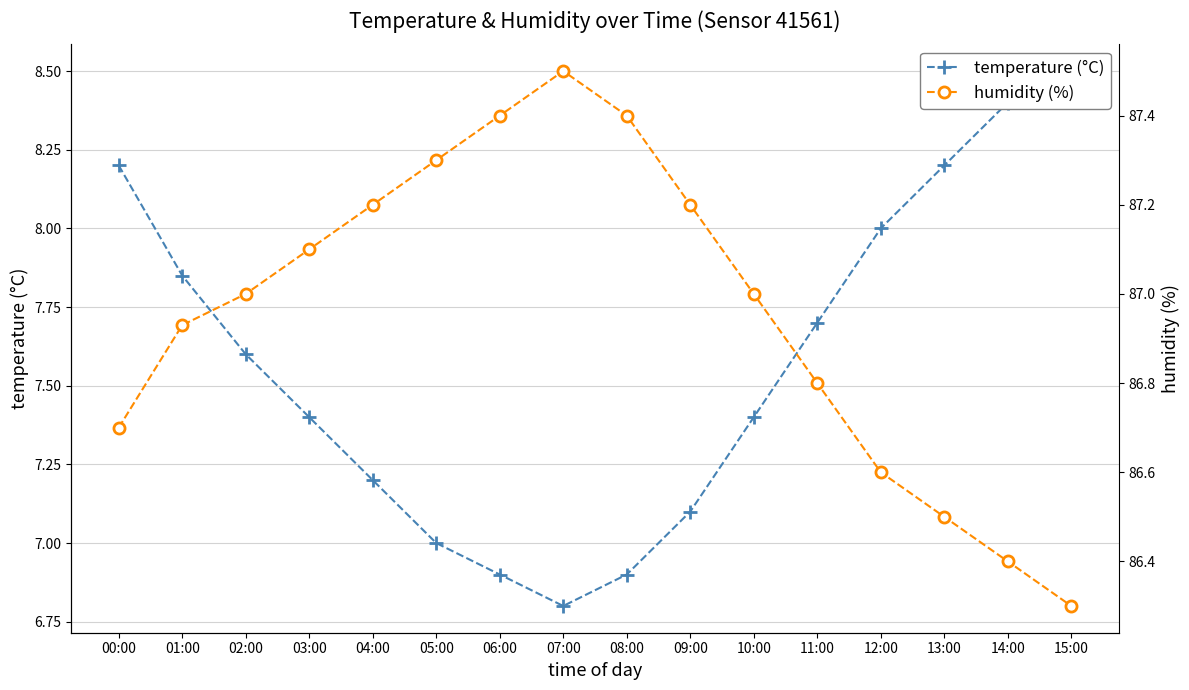

Reading right to left, list all the values displayed in this chart.

temperature (°C): 8.5	8.4	8.2	8.0	7.7	7.4	7.1	6.9	6.8	6.9	7.0	7.2	7.4	7.6	7.8	8.2
humidity (%): 86.3	86.4	86.5	86.6	86.8	87.0	87.2	87.4	87.5	87.4	87.3	87.2	87.1	87.0	86.9	86.7